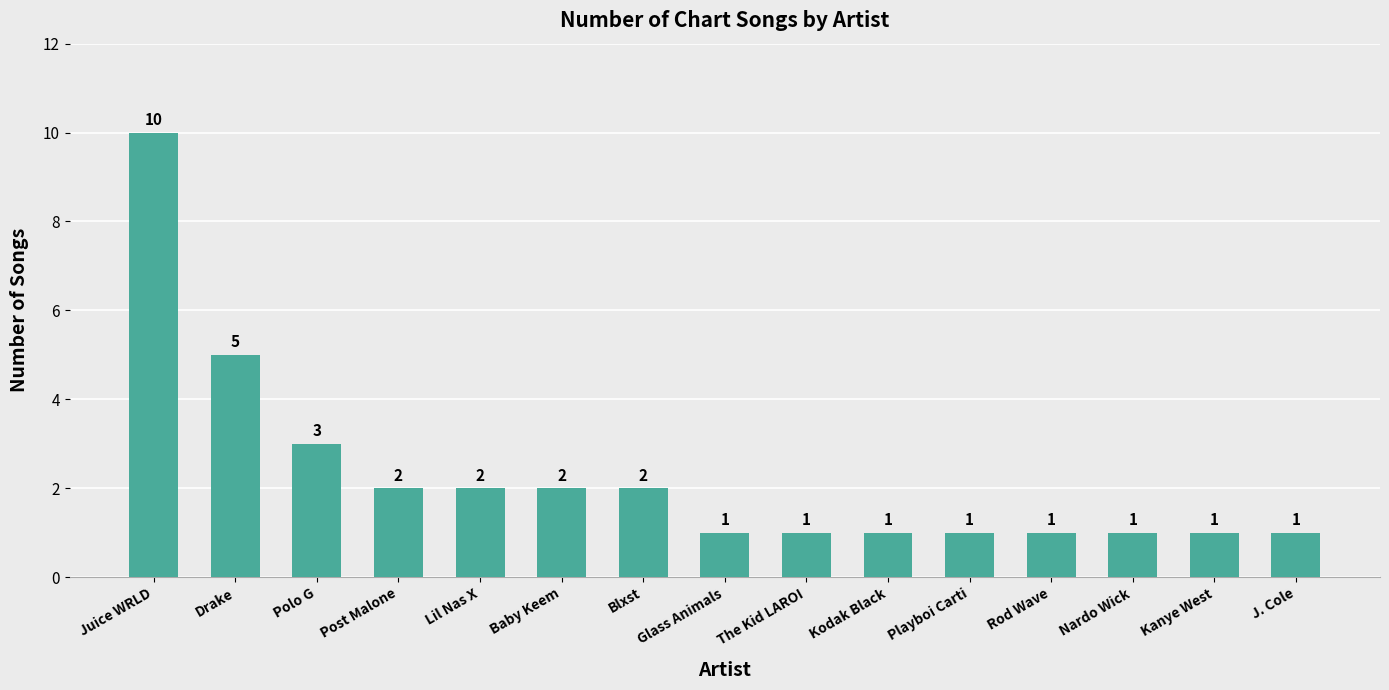

Which label corresponds to the largest value in the chart?

Juice WRLD